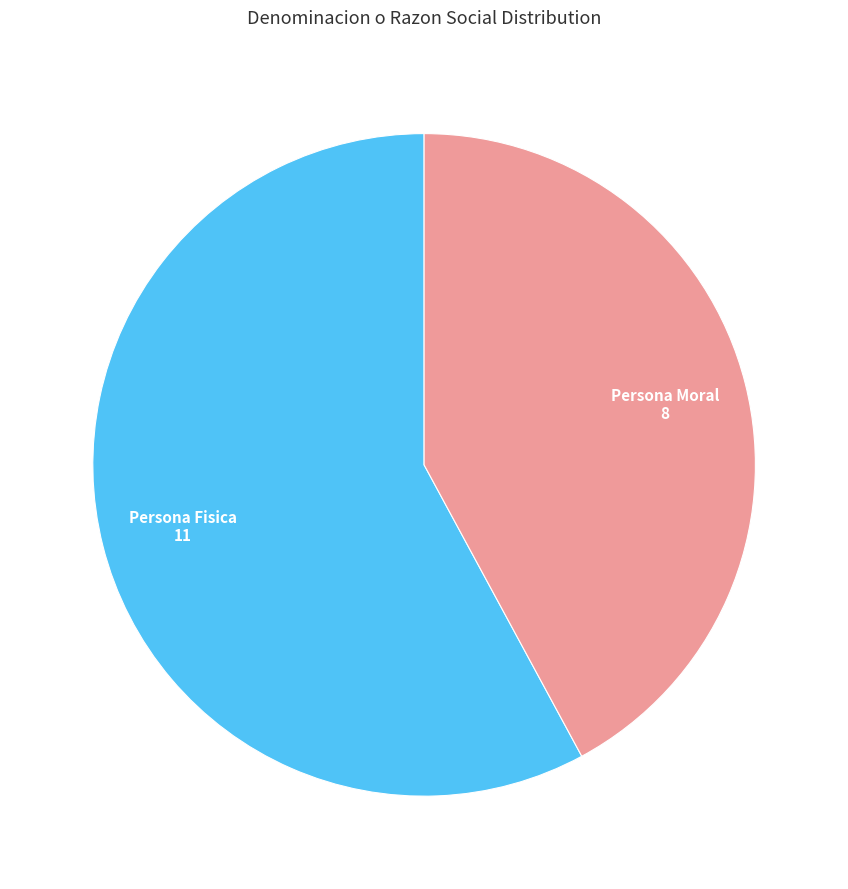

The Persona Fisica slice represents 52% of the pie. True or false?

False